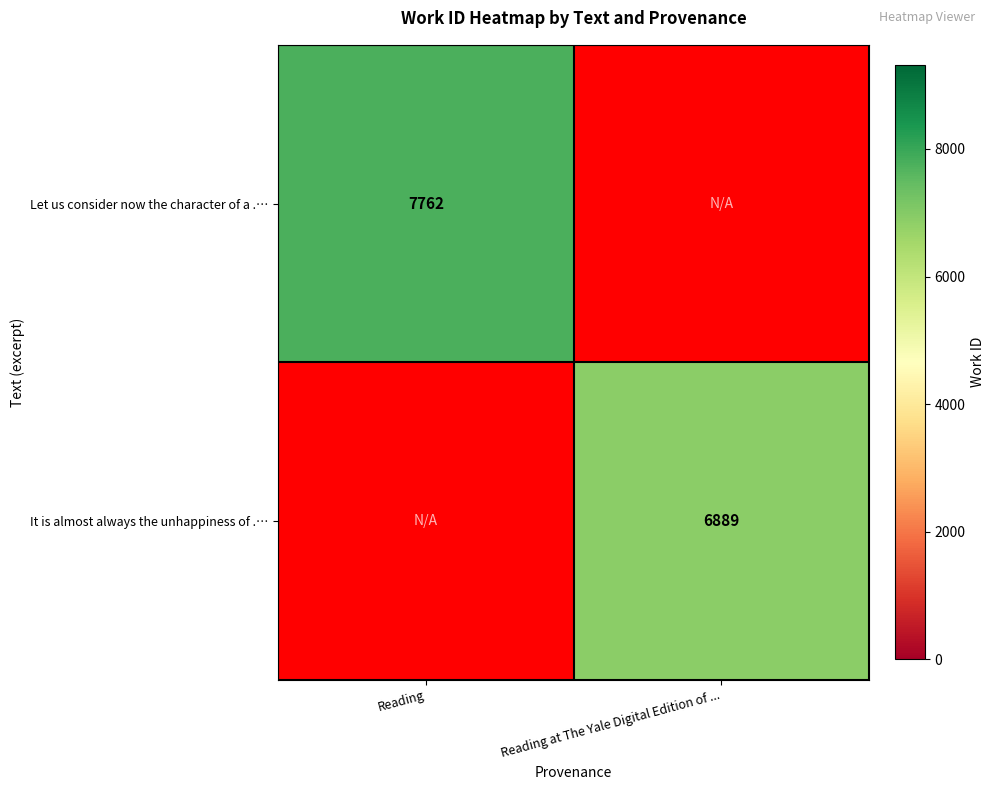

The value of It is almost always the unhappiness of .… at Reading at The Yale Digital Edition of ... is 6889. True or false?

True